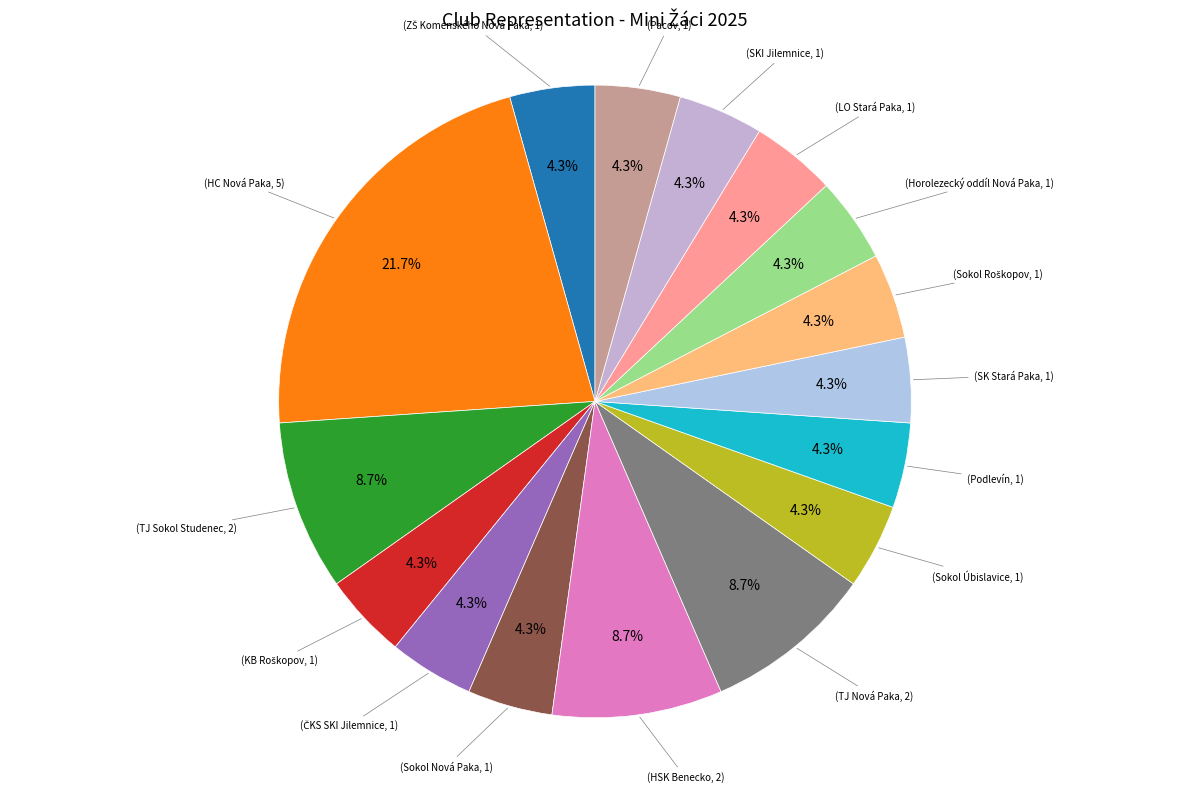

How many segments does this pie chart have?

16